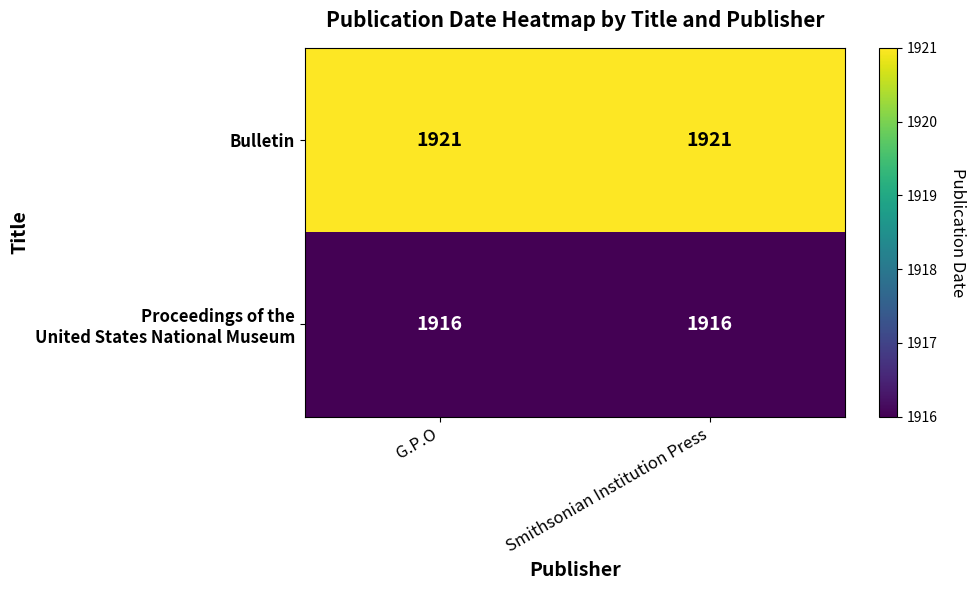

What is the sum of all Bulletin values?

3842